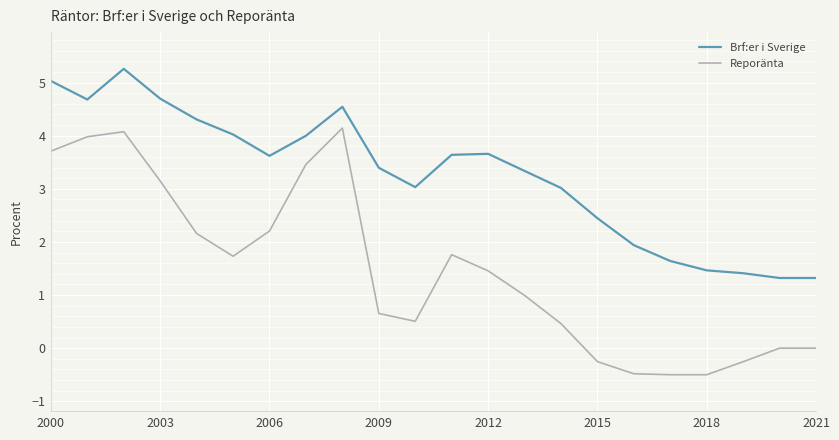

Which series has the largest total across all categories?

Brf:er i Sverige